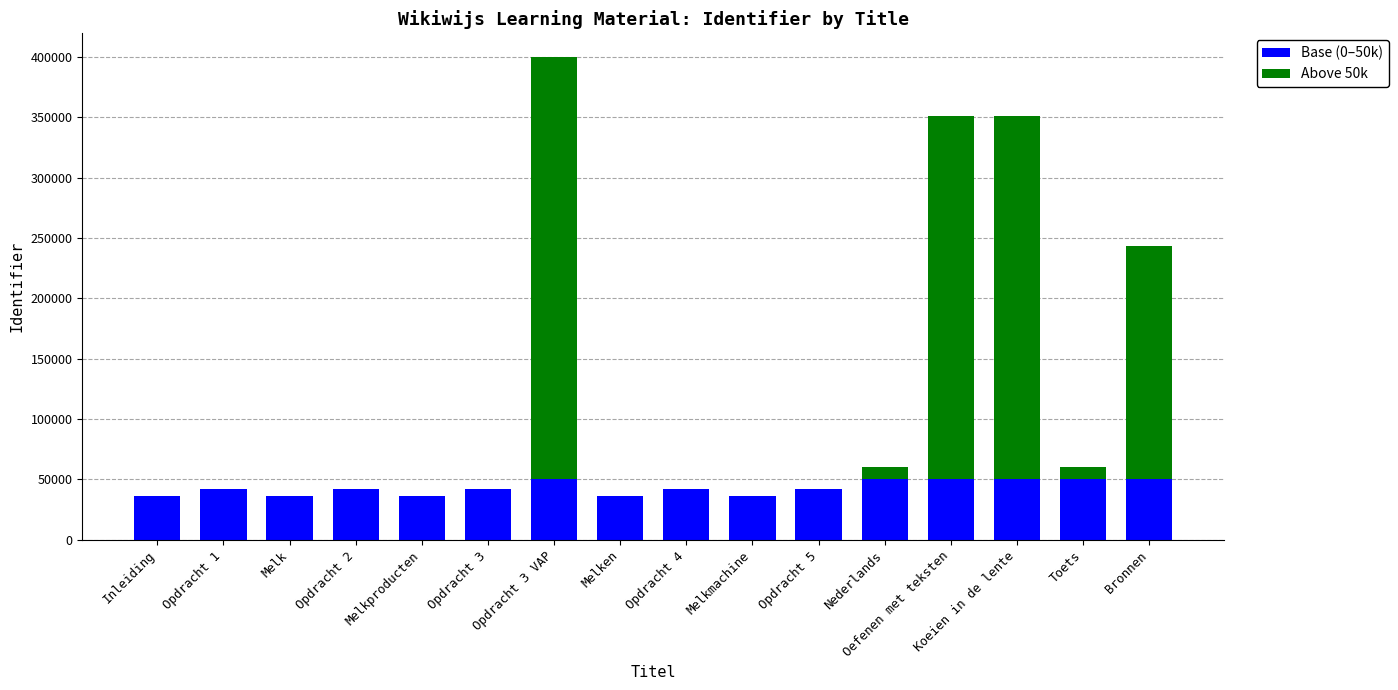

At which category is the sum across all series the highest?

Opdracht 3 VAP